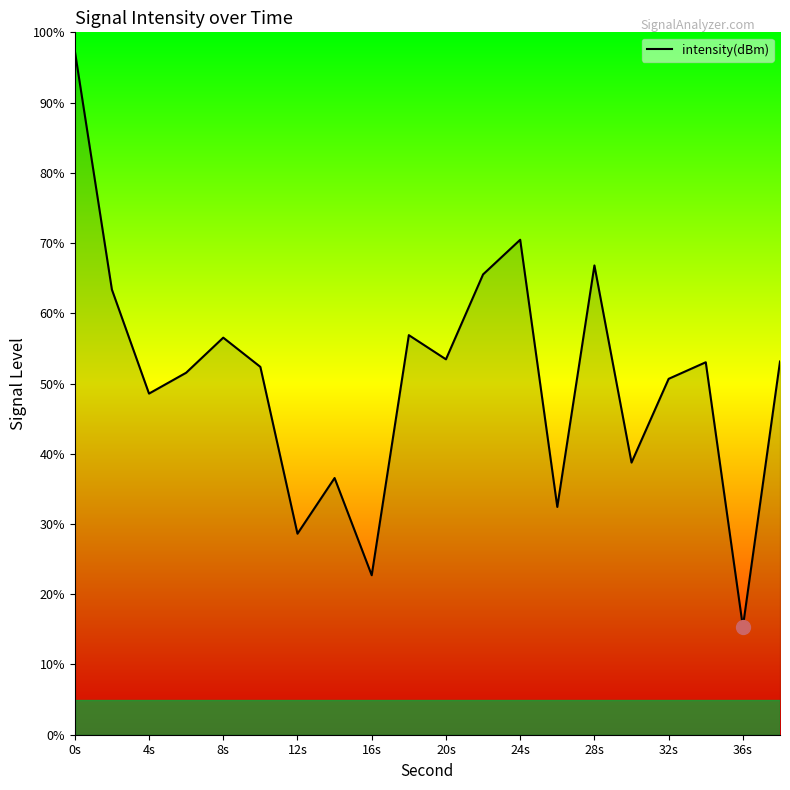

What is the difference between the maximum and minimum values?

82.0